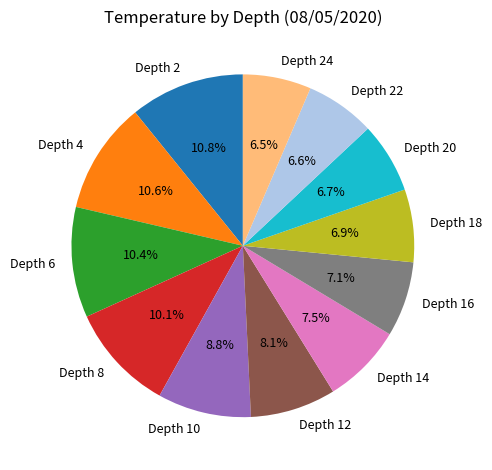

To the nearest percent, what is the combined percentage of Depth 8 and Depth 4?

21%